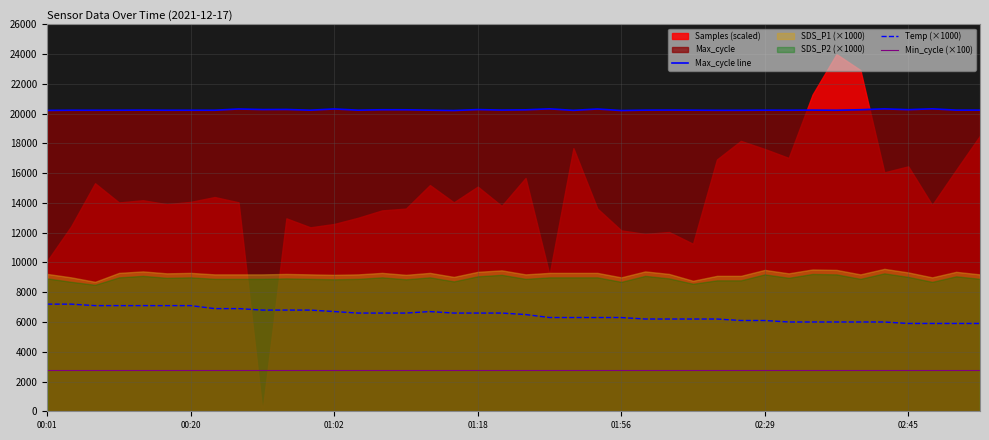

True or false: Max_cycle line and Temp (×1000) intersect in this chart.

False